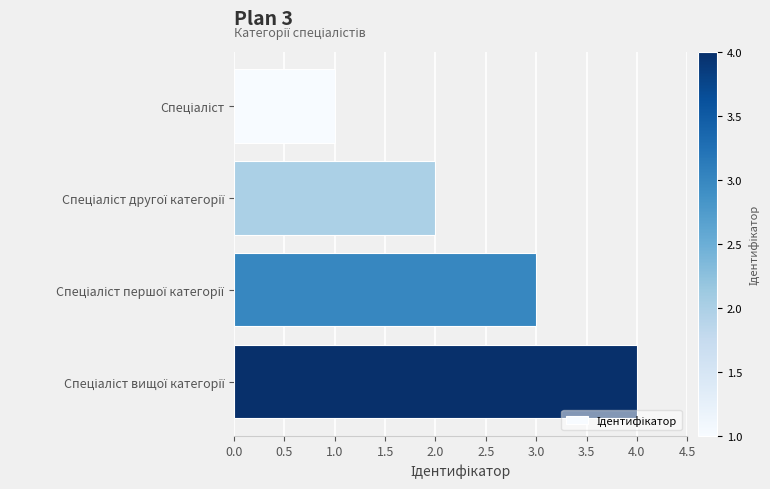

What is the sum of all values?

10